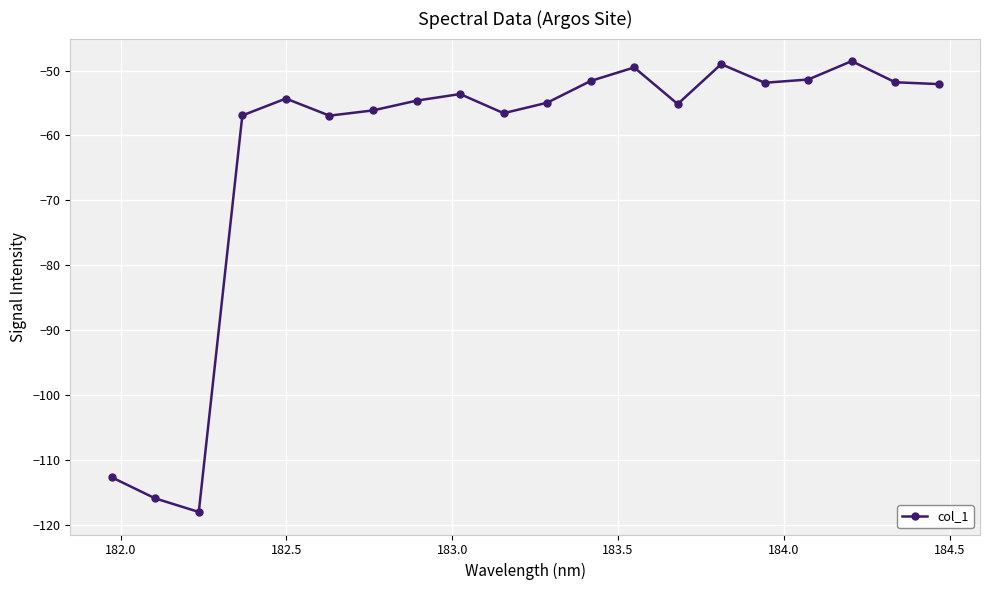

True or false: there are more than 2 points higher than both neighbors.

True